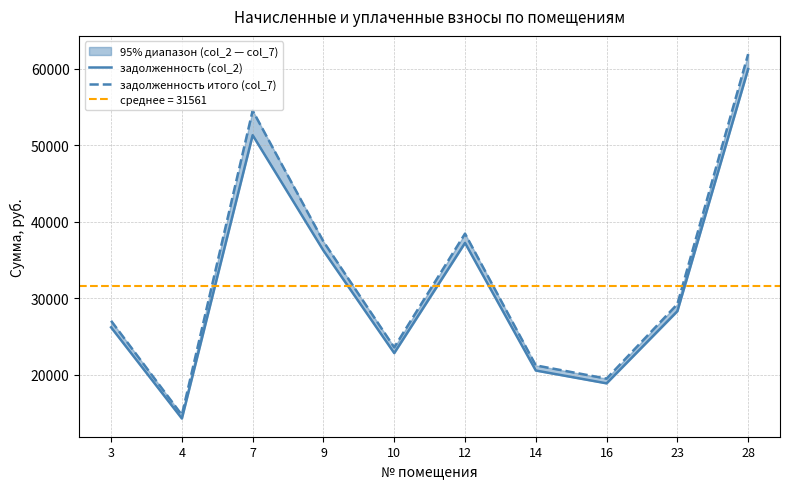

Which category has the highest value in the задолженность итого (col_7) series?

28